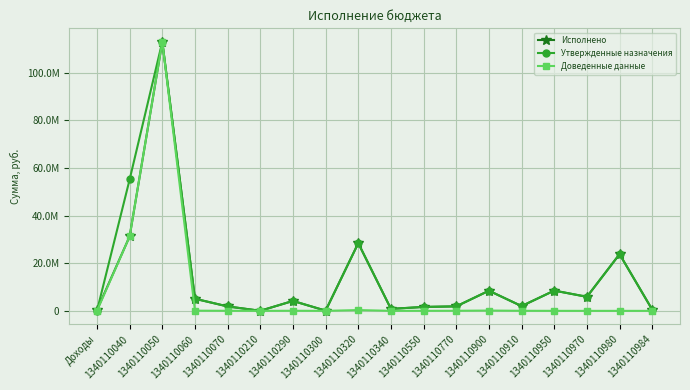

What are all the series names shown in the legend?

Исполнено, Утвержденные назначения, Доведенные данные